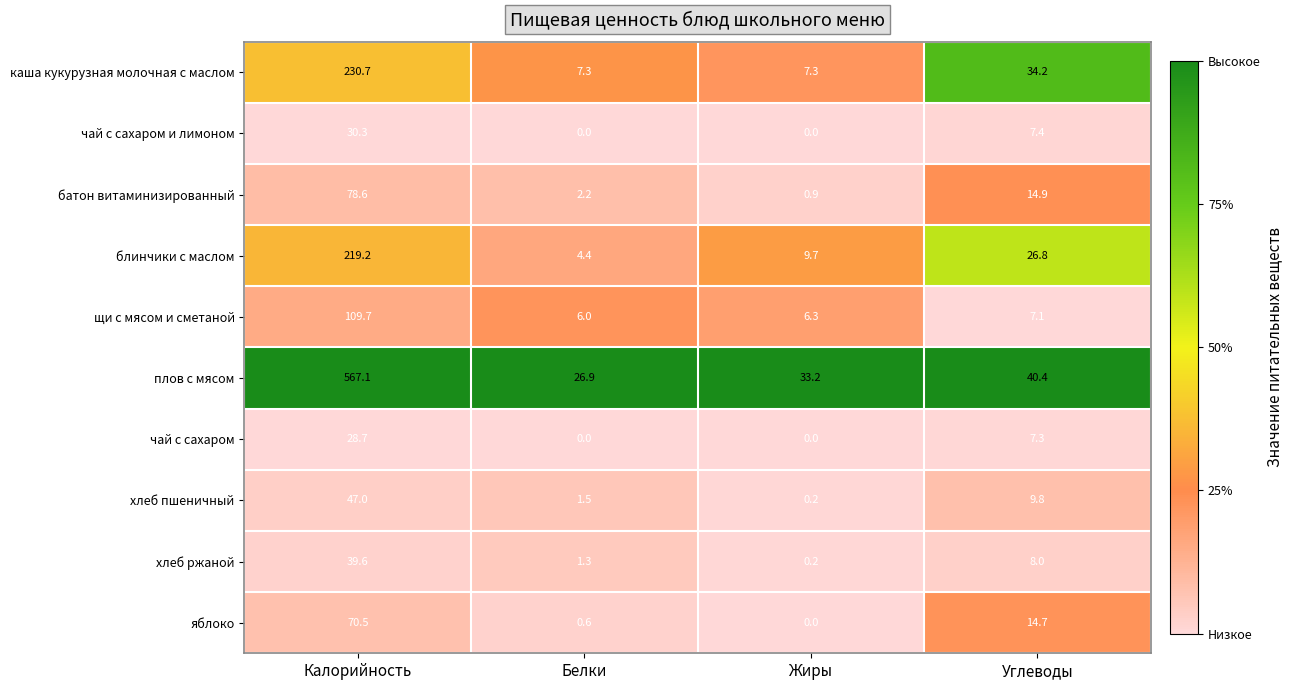

Count the number of categories in the chart.

4